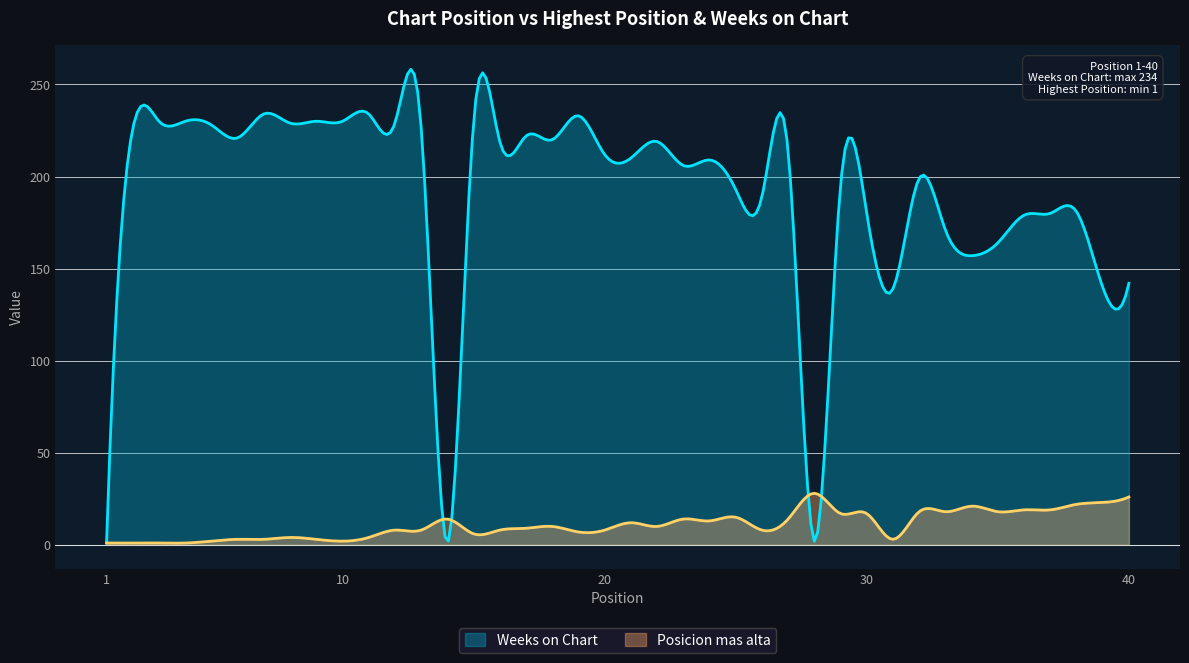

The value of Weeks on Chart at 10 is 418. True or false?

False